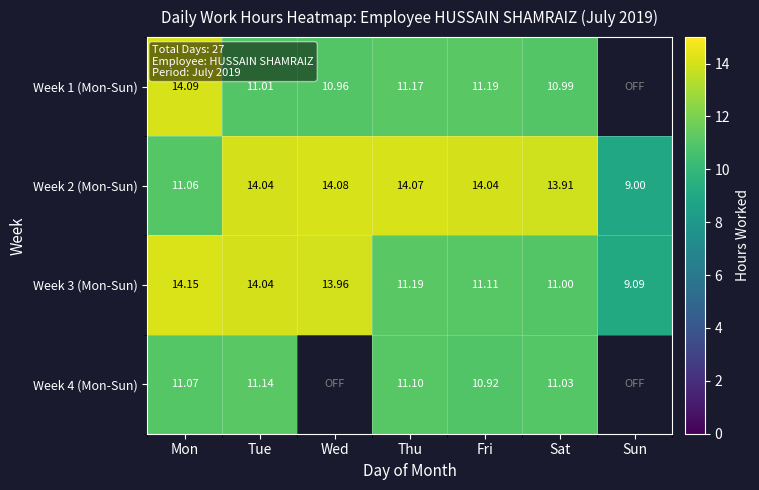

Is the value of Week 2 (Mon-Sun) at Fri greater than the value of Week 3 (Mon-Sun) at Sun?

Yes